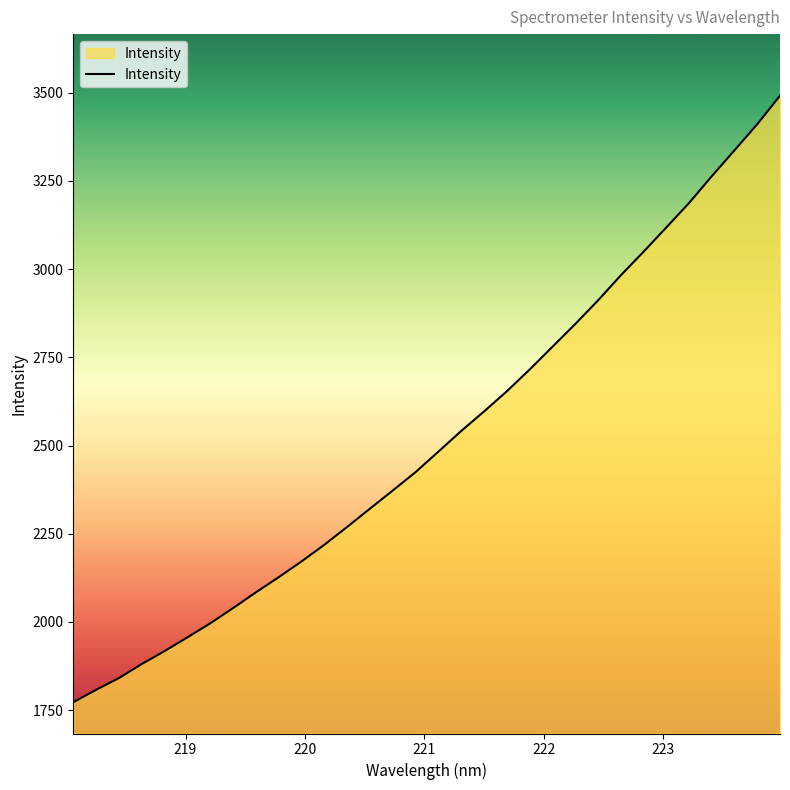

What is the maximum value shown in the chart?

3491.5